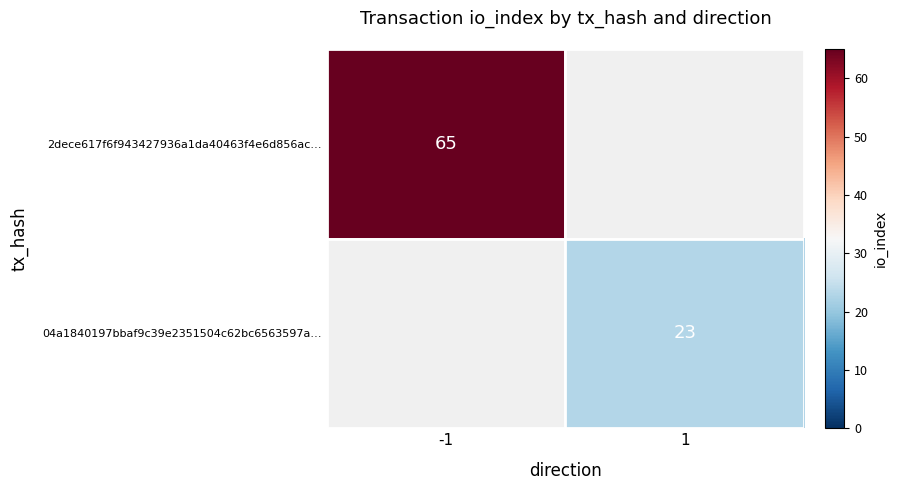

Read the 04a1840197bbaf9c39e2351504c62bc6563597a… value at 1.

23.0